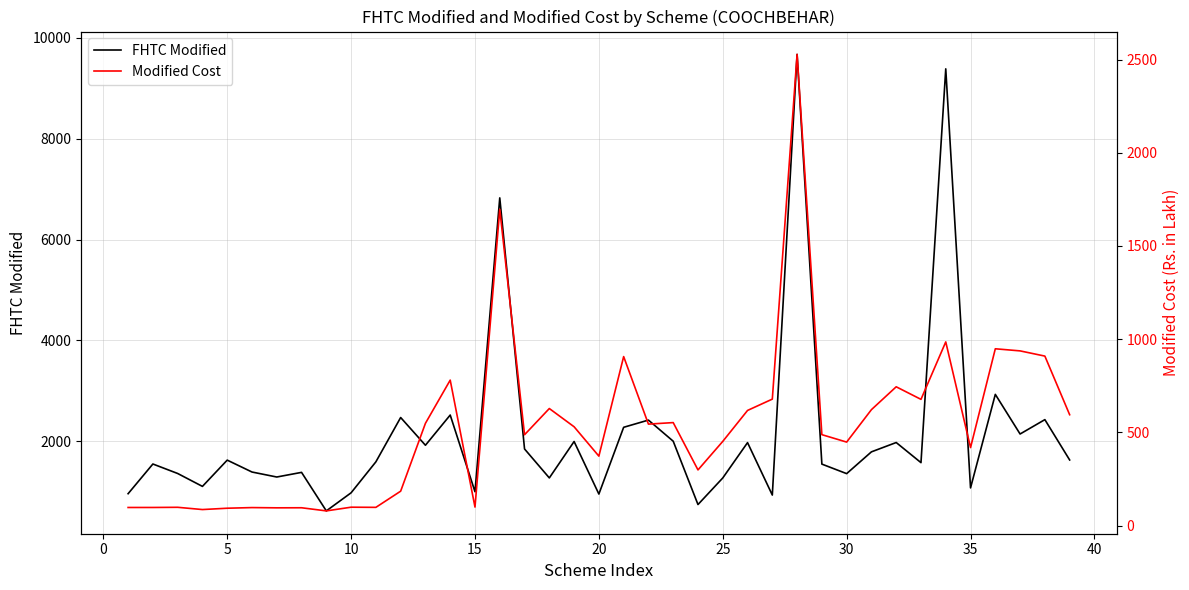

What is the highest value of the Modified Cost series?

2527.5